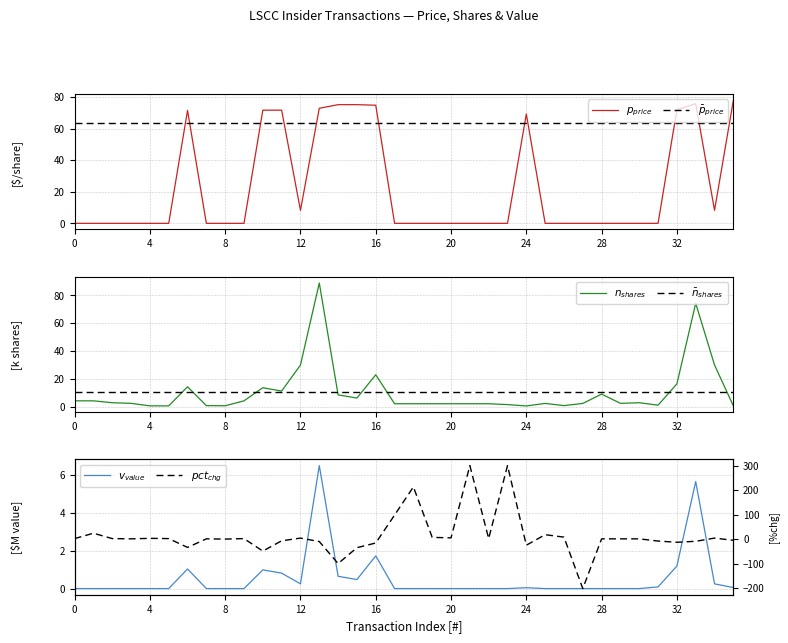

List the series in order of their peak value, highest first.

$pct_{chg}$, $n_{shares}$, $p_{price}$, $\bar{p}_{price}$, $\bar{n}_{shares}$, $v_{value}$